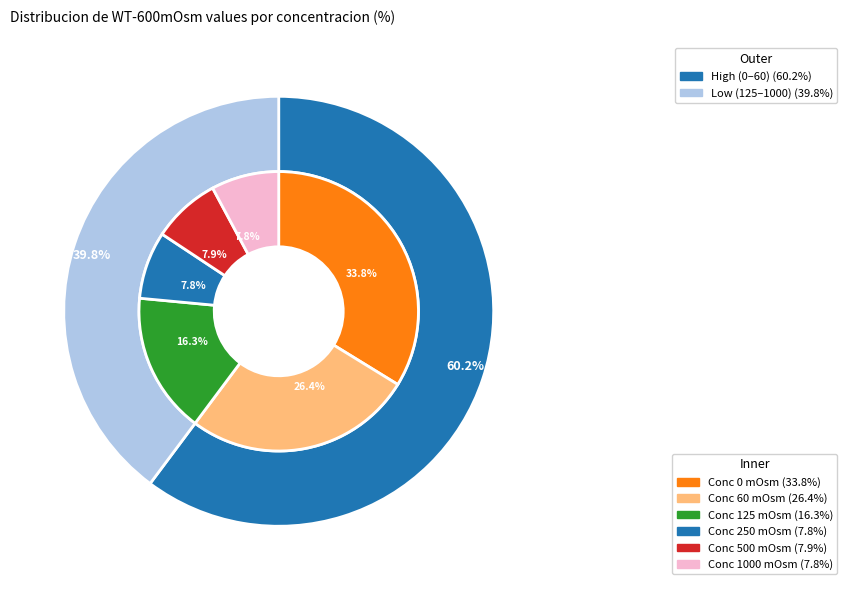

What is the total percentage of 500 and 60?

34.3%